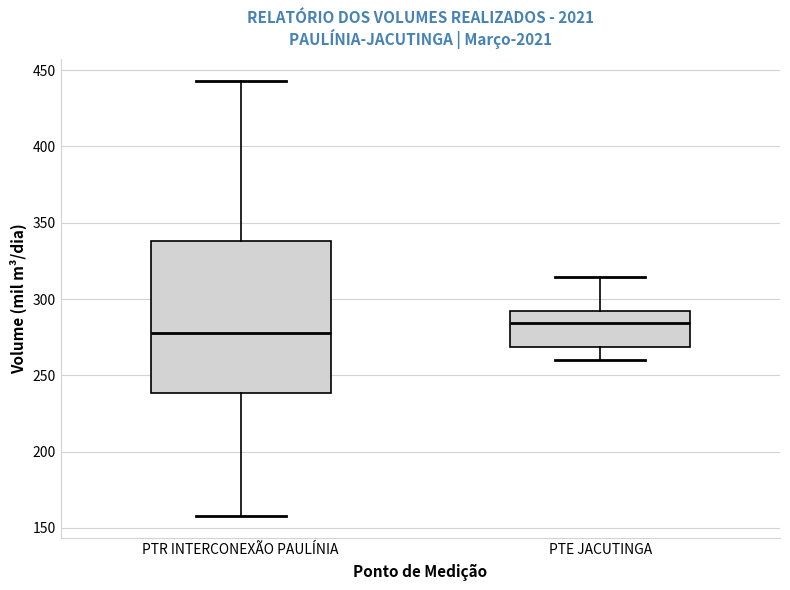

Reading left to right, read every box against the y-axis: the position of its median line, the range the box covers, and the ends of its whiskers. The values are not printed on the chart, so give them approximately, as read against the axis.

PTR INTERCONEXÃO PAULÍNIA: median 280, box 240 to 340, whiskers 160 to 445
PTE JACUTINGA: median 285, box 270 to 290, whiskers 260 to 315